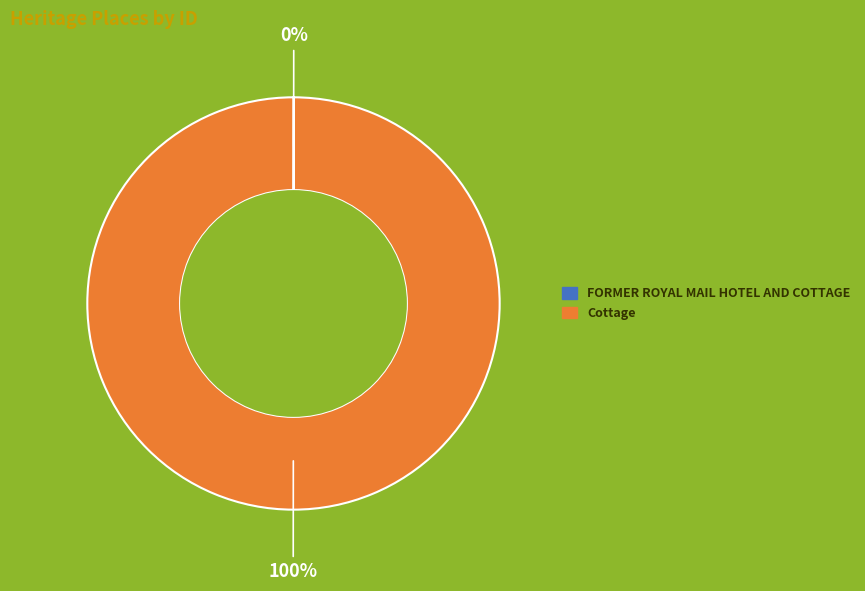

The Cottage slice represents 100% of the pie. True or false?

True